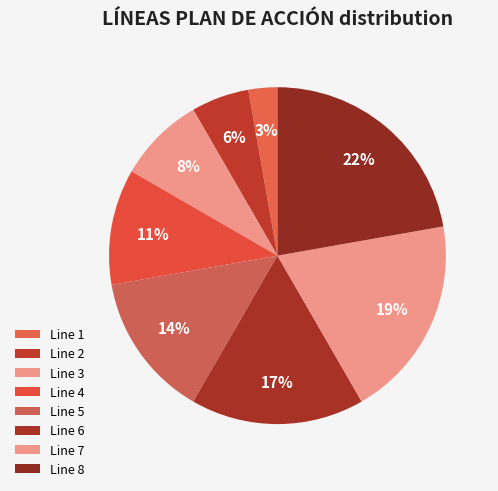

How many segments does this pie chart have?

8